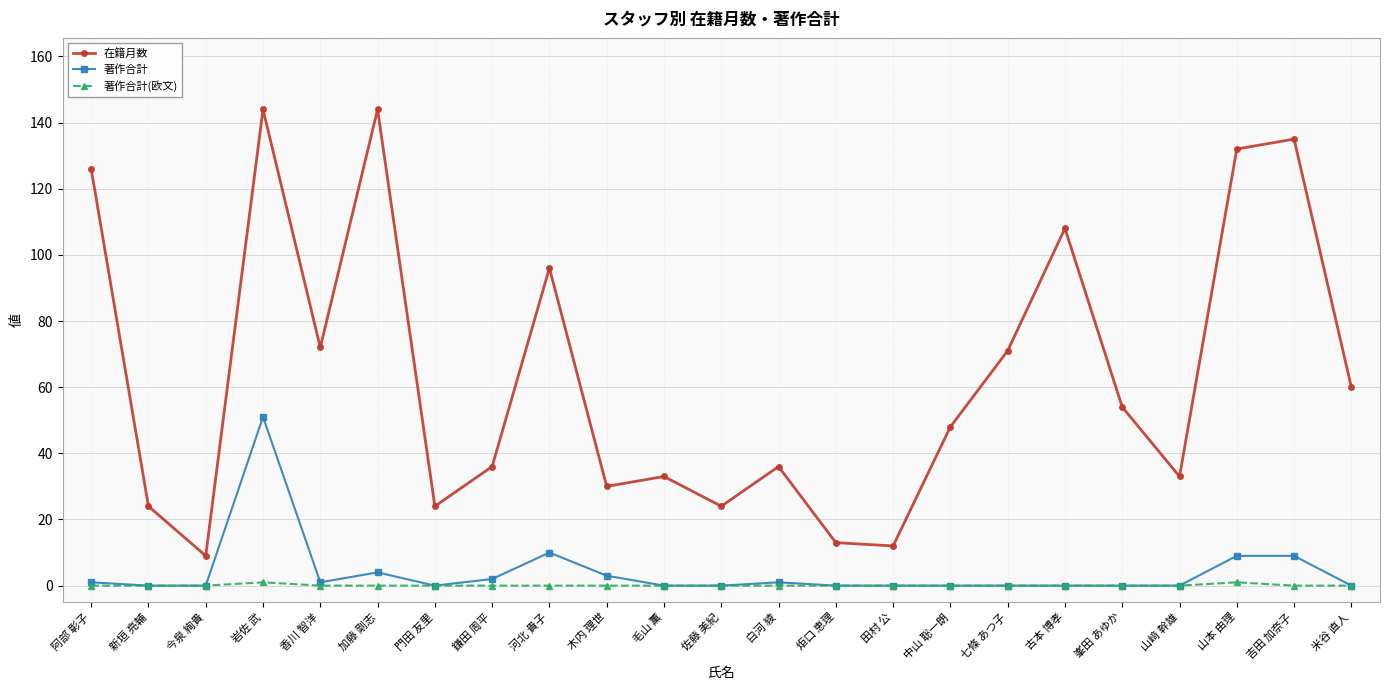

Reading right to left, transcribe all the data shown in this chart.

在籍月数: 60	135	132	33	54	108	71	48	12	13	36	24	33	30	96	36	24	144	72	144	9	24	126
著作合計: 0	9	9	0	0	0	0	0	0	0	1	0	0	3	10	2	0	4	1	51	0	0	1
著作合計(欧文): 0	0	1	0	0	0	0	0	0	0	0	0	0	0	0	0	0	0	0	1	0	0	0